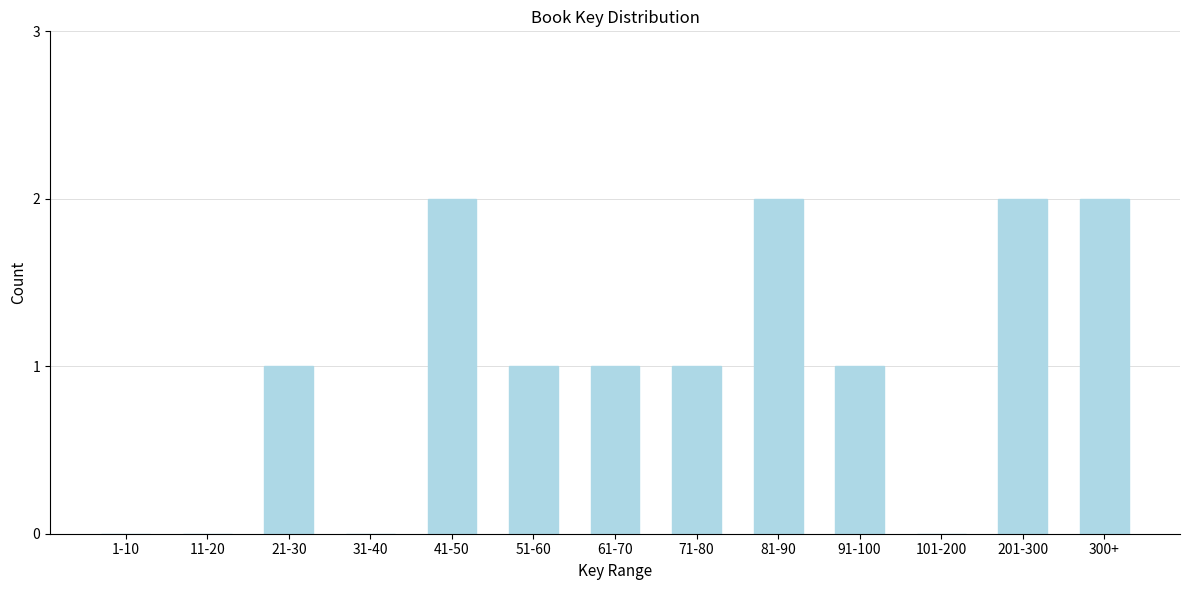

Reading left to right, transcribe all the data shown in this chart.

1-10=0	11-20=0	21-30=1	31-40=0	41-50=2	51-60=1	61-70=1	71-80=1	81-90=2	91-100=1	101-200=0	201-300=2	300+=2